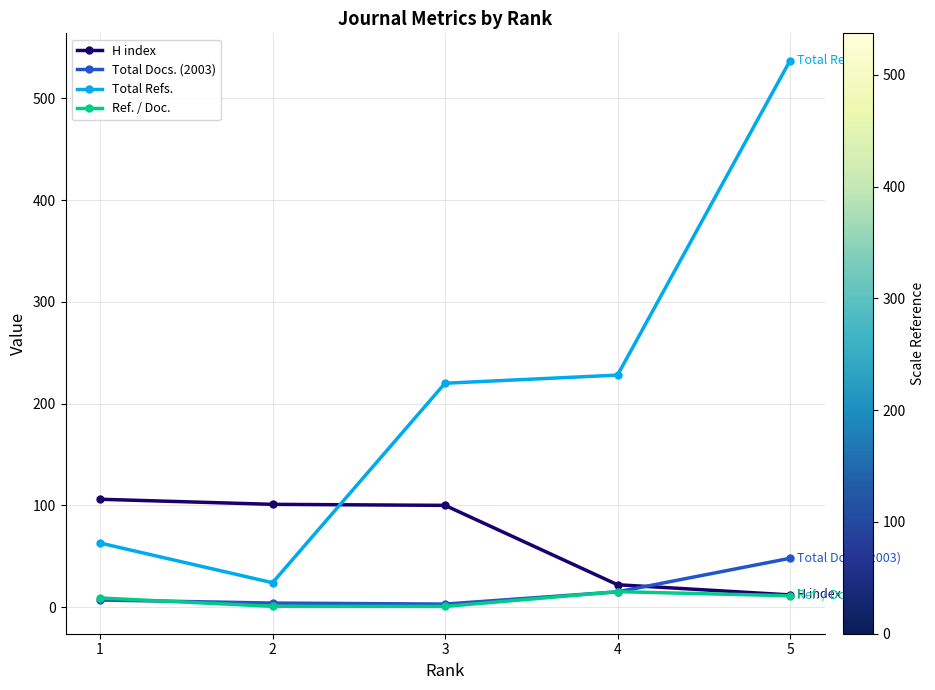

True or false: Total Docs. (2003) and Total Refs. cross at least once.

False